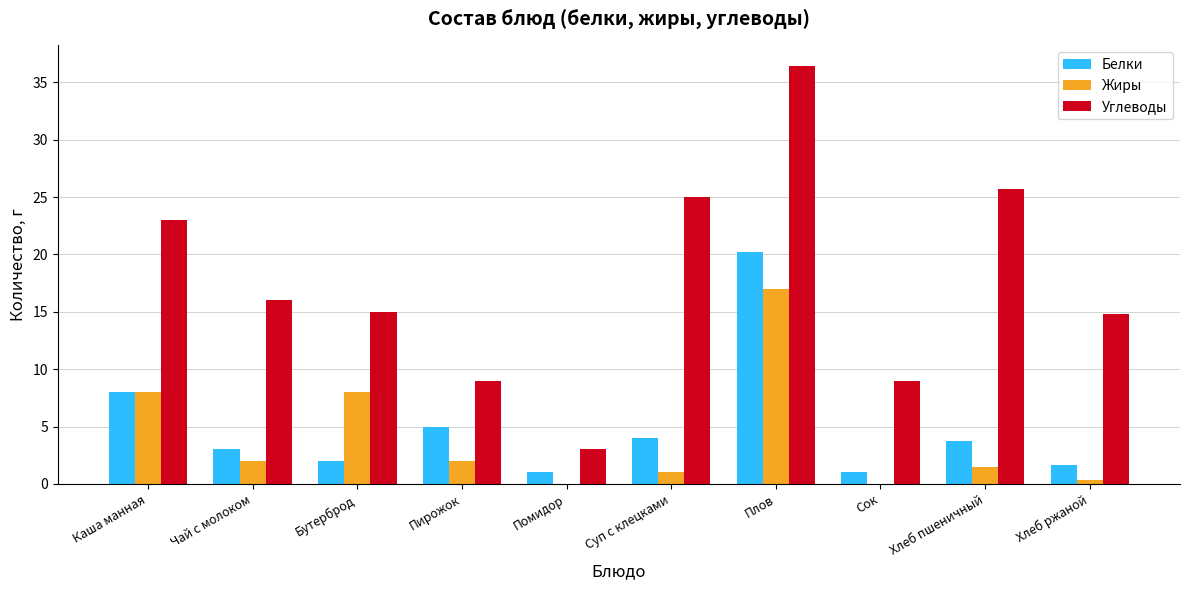

The value of Углеводы at Чай с молоком is 16.0. True or false?

True